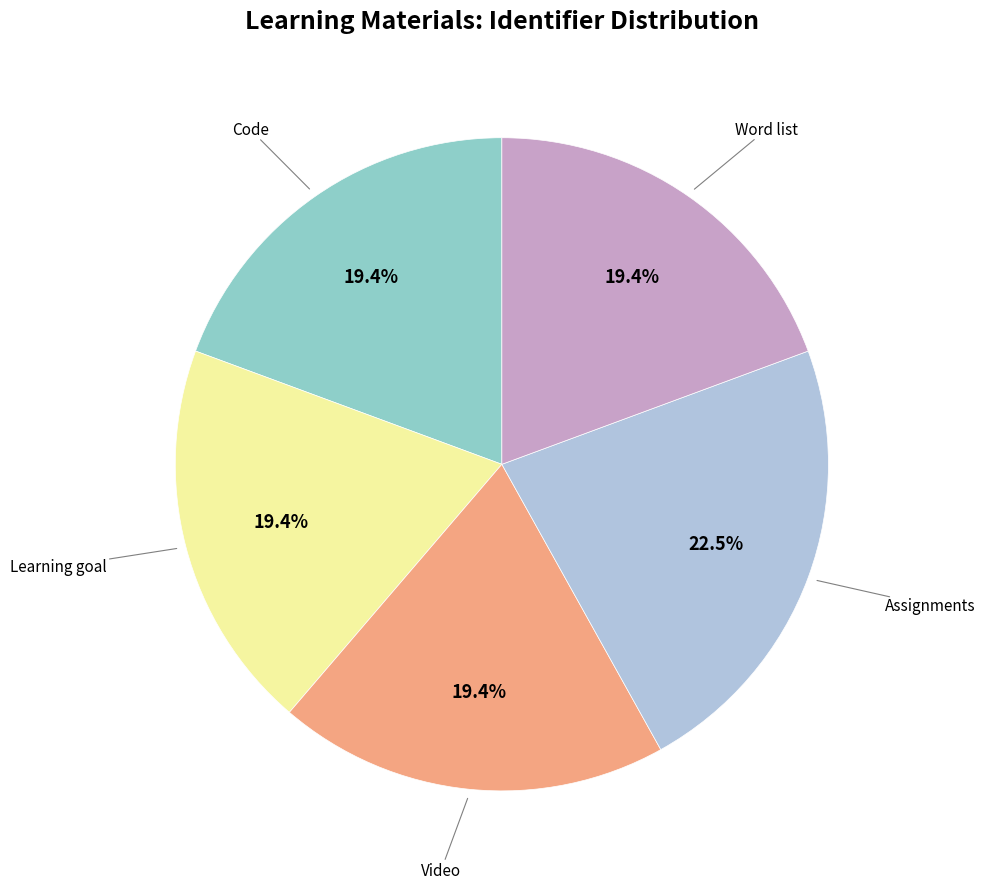

Does any single category account for the majority?

No